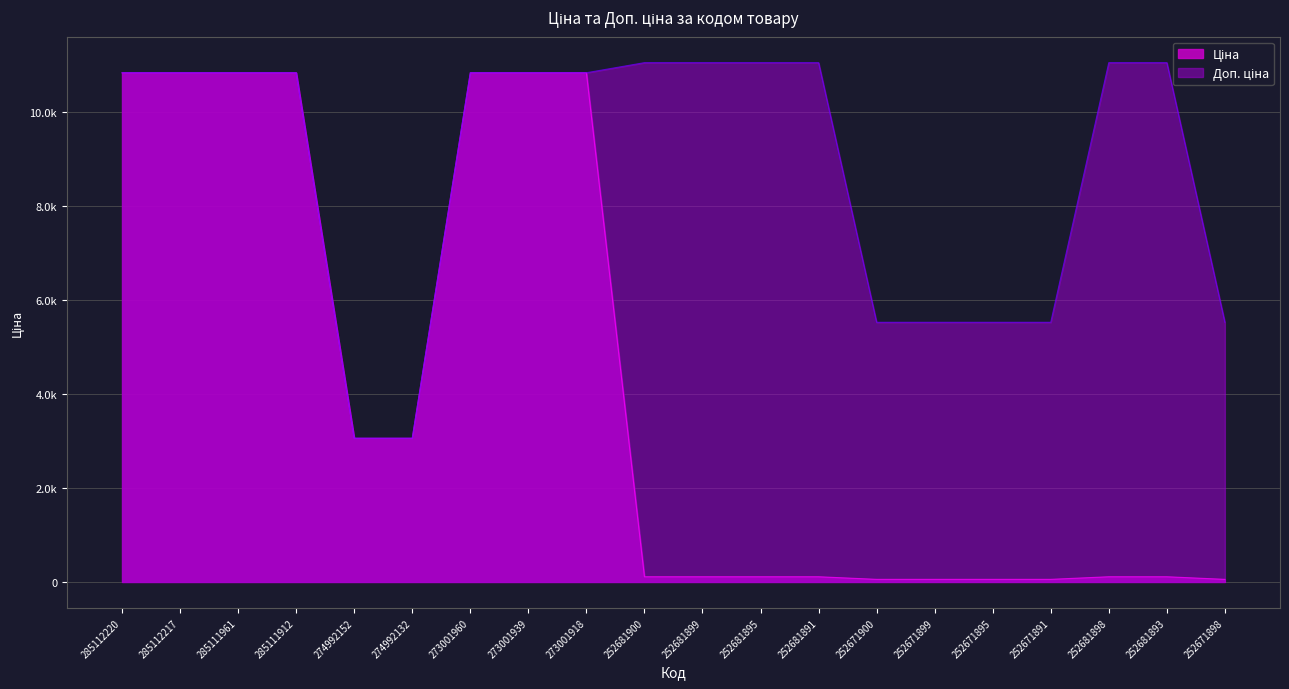

True or false: Ціна and Доп. ціна intersect in this chart.

False